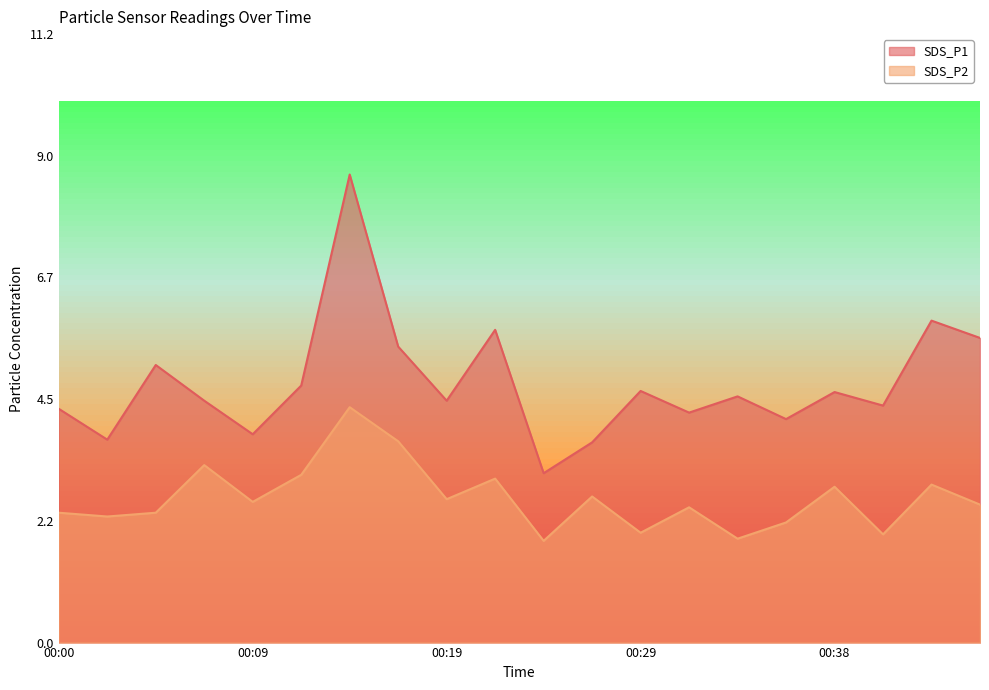

At how many categories does at least one series exceed 4?

16